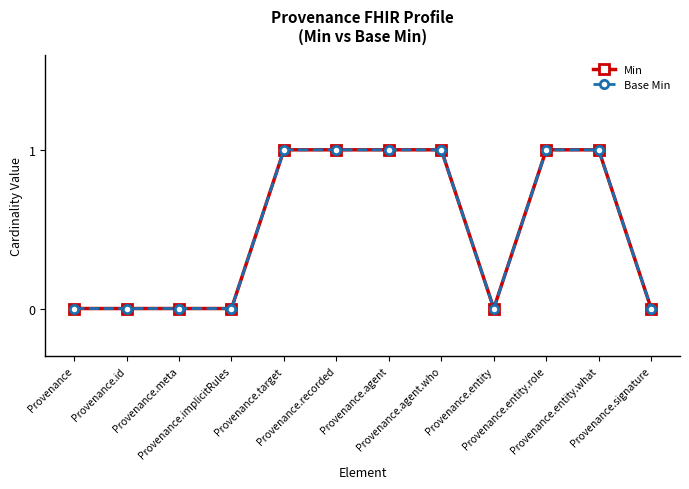

Is this an area chart (filled region under the line)?

No